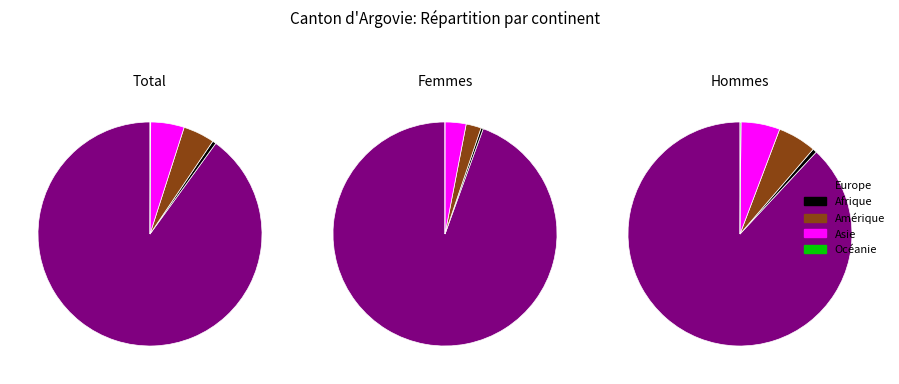

What percentage do Océanie and Amérique together represent?

4.6%